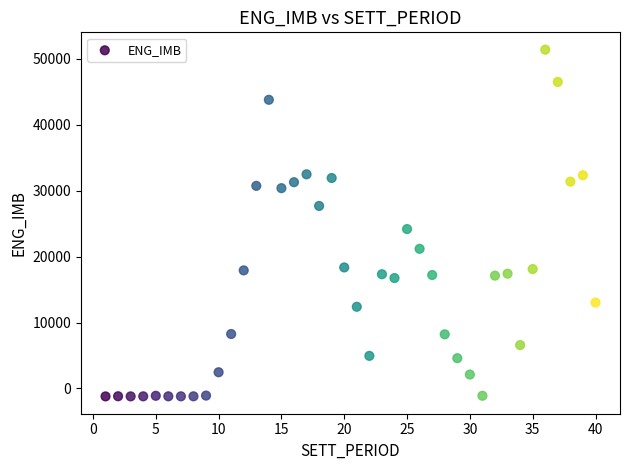

What Y value in the scatter plot is closest to 25095?

24181.4